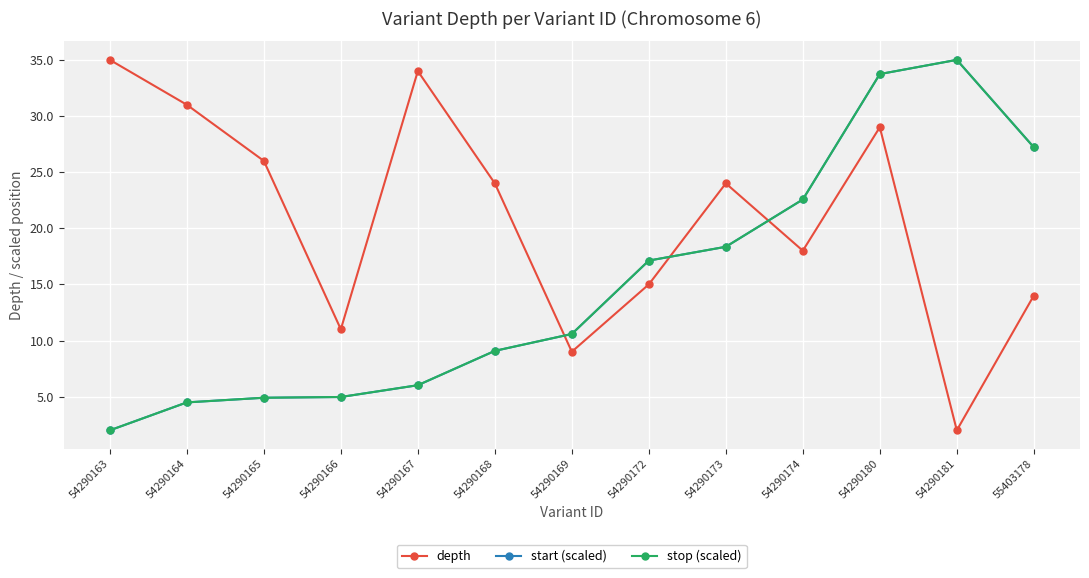

What are all the series names shown in the legend?

depth, start (scaled), stop (scaled)